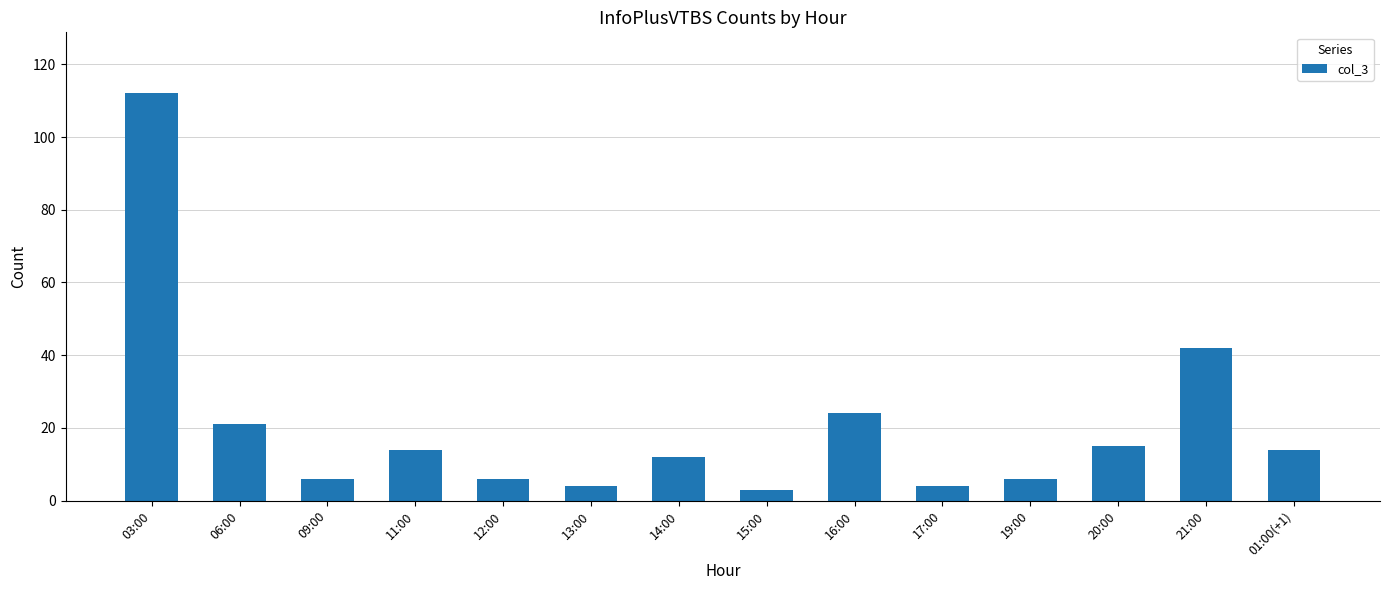

What is the label of the 1st bar from the left?

03:00